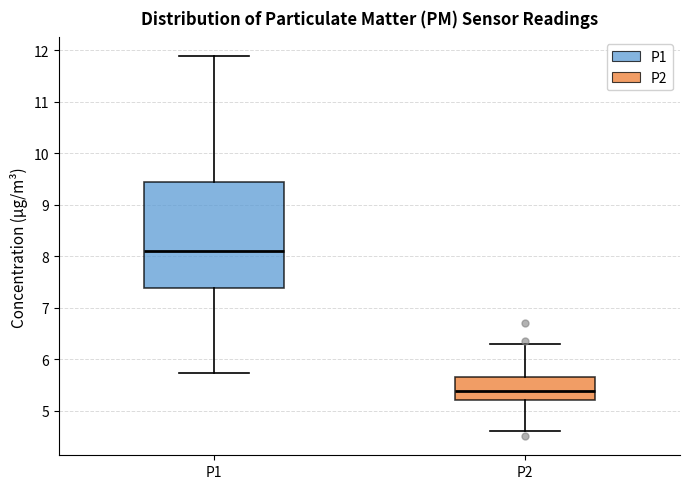

Where does the lower whisker of the box for P1 end on the y-axis? The values are not printed on the chart, so give them approximately, as read against the axis.

5.7